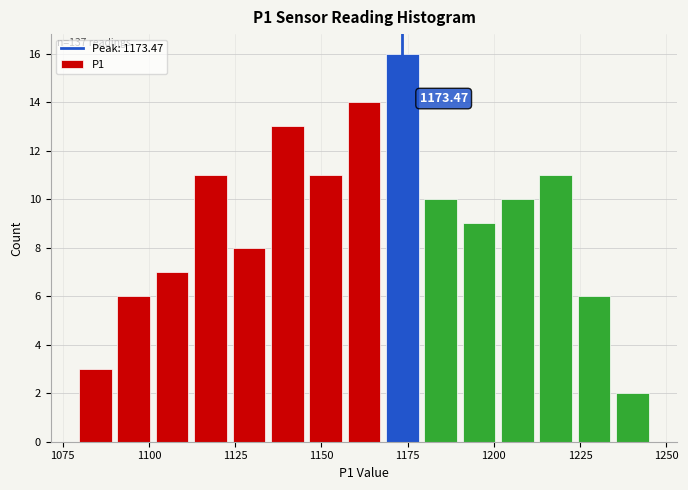

Read against the x-axis, roughly where is the centre of the tallest bar?

1175